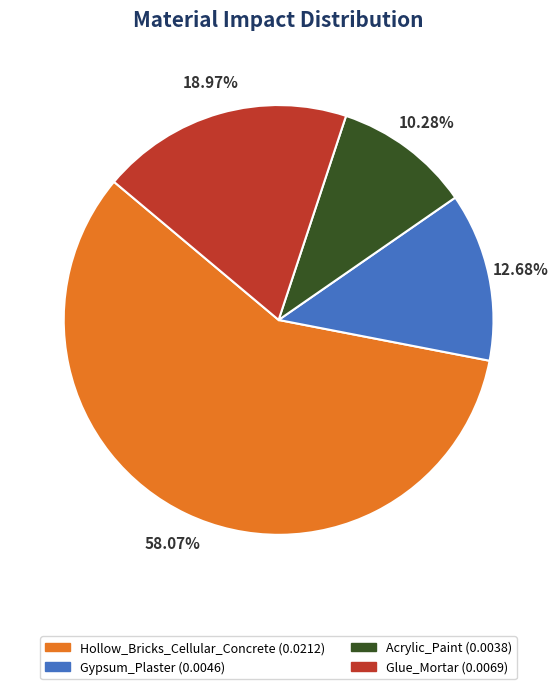

To the nearest percent, what portion does Hollow_Bricks_Cellular_Concrete represent?

58%